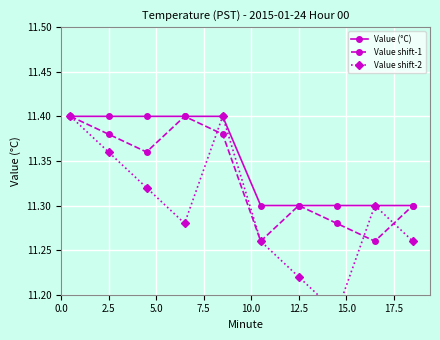

How many Value (°C) values are between 11 and 12?

10